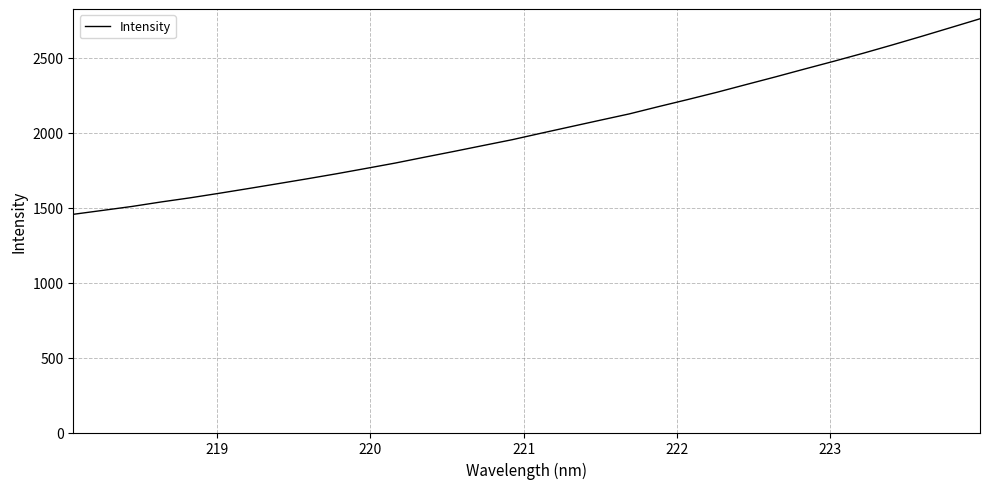

What is the difference between the maximum and minimum values?

1303.7